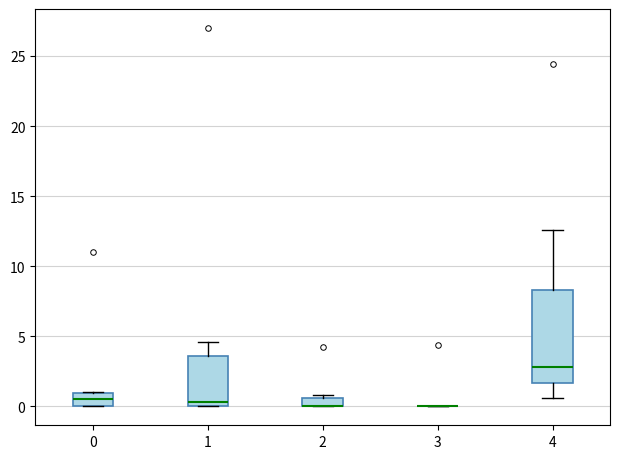

Comparing the boxes themselves (not the whiskers), which one is the tallest?

4